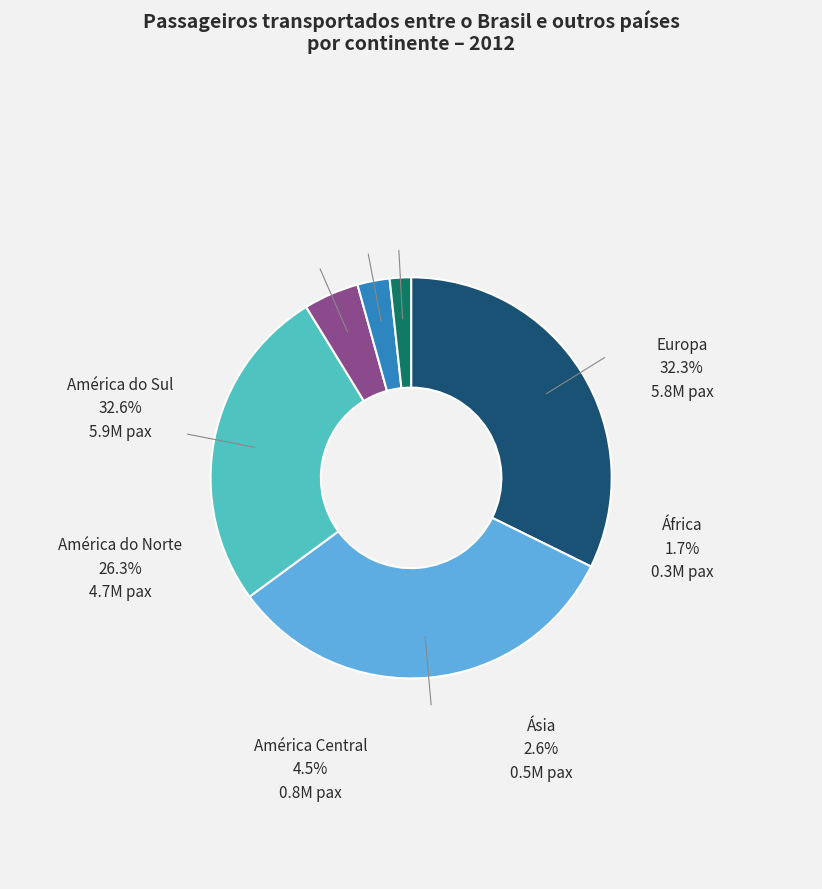

How many segments does this pie chart have?

6